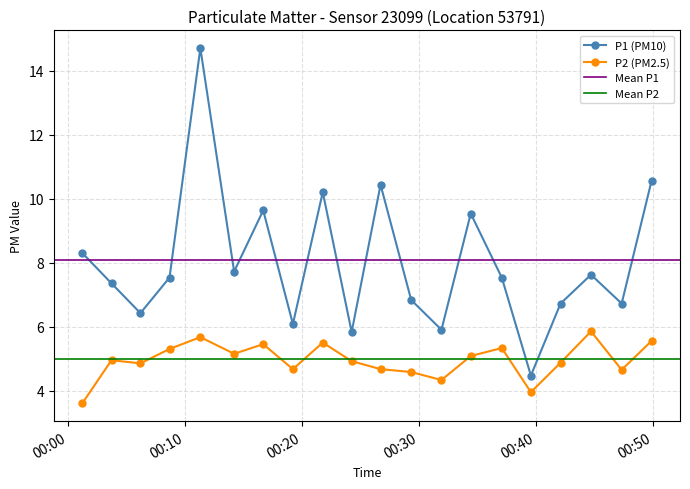

How many interior local valleys does the P1 (PM10) series have?

7